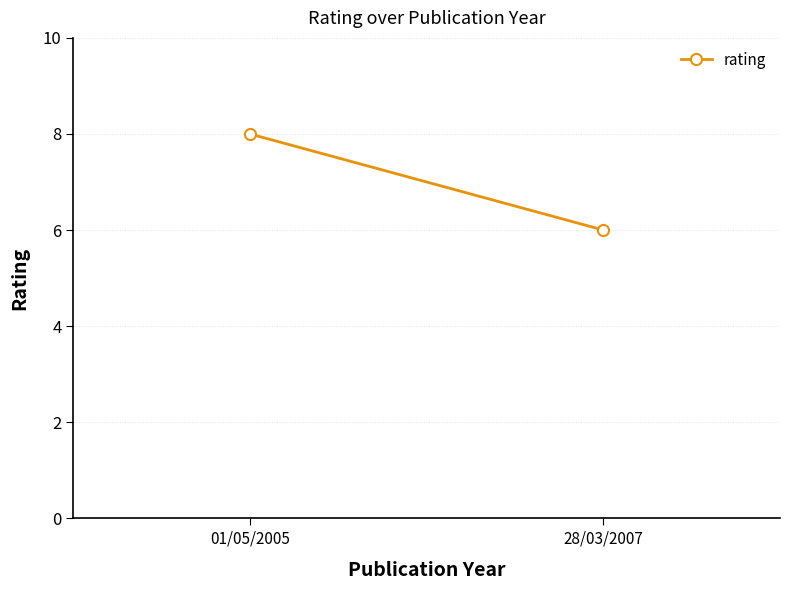

Is it true that the value at 28/03/2007 is 6?

True